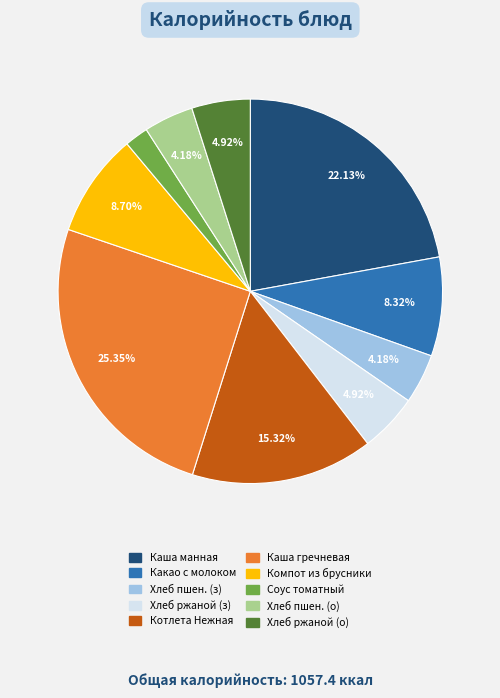

Does any single category account for the majority?

No